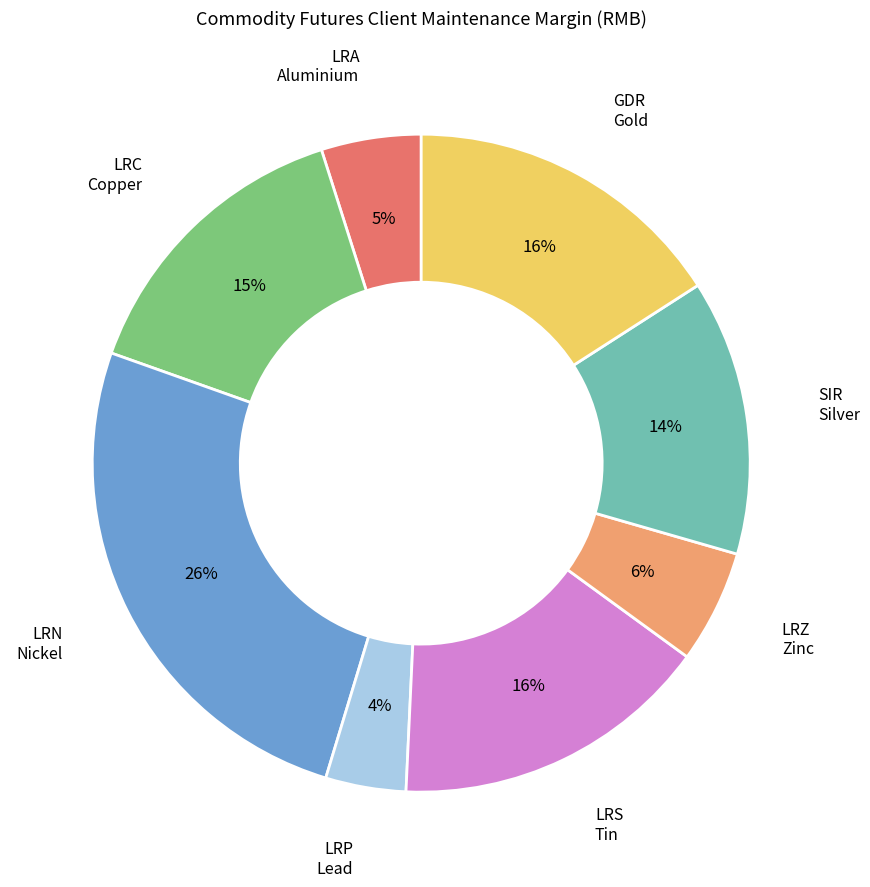

Is the sum of SIR Silver and LRA Aluminium greater than half?

No